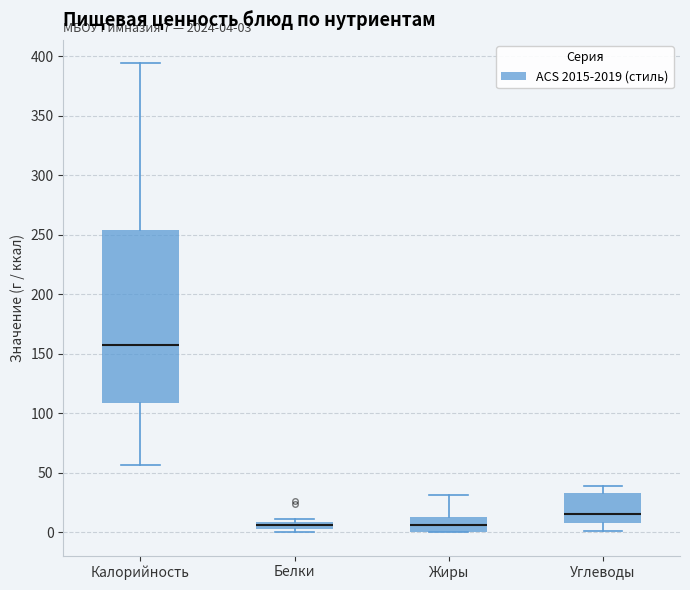

Comparing the boxes themselves (not the whiskers), which one is the tallest?

Калорийность